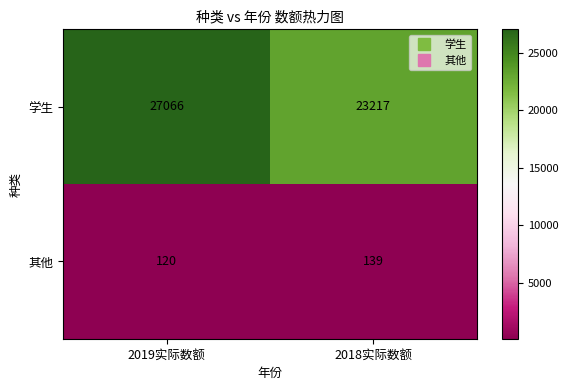

What is the sum of all 其他 values?

259